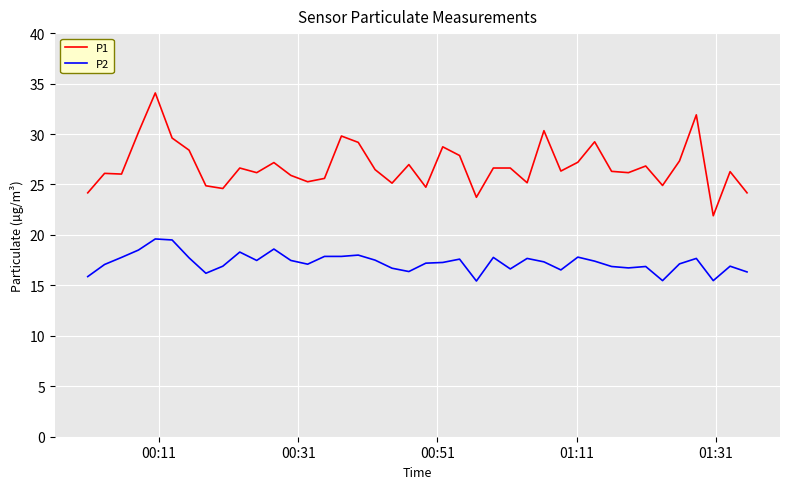

What is the difference between the maximum and minimum values in the P1 series?

12.2